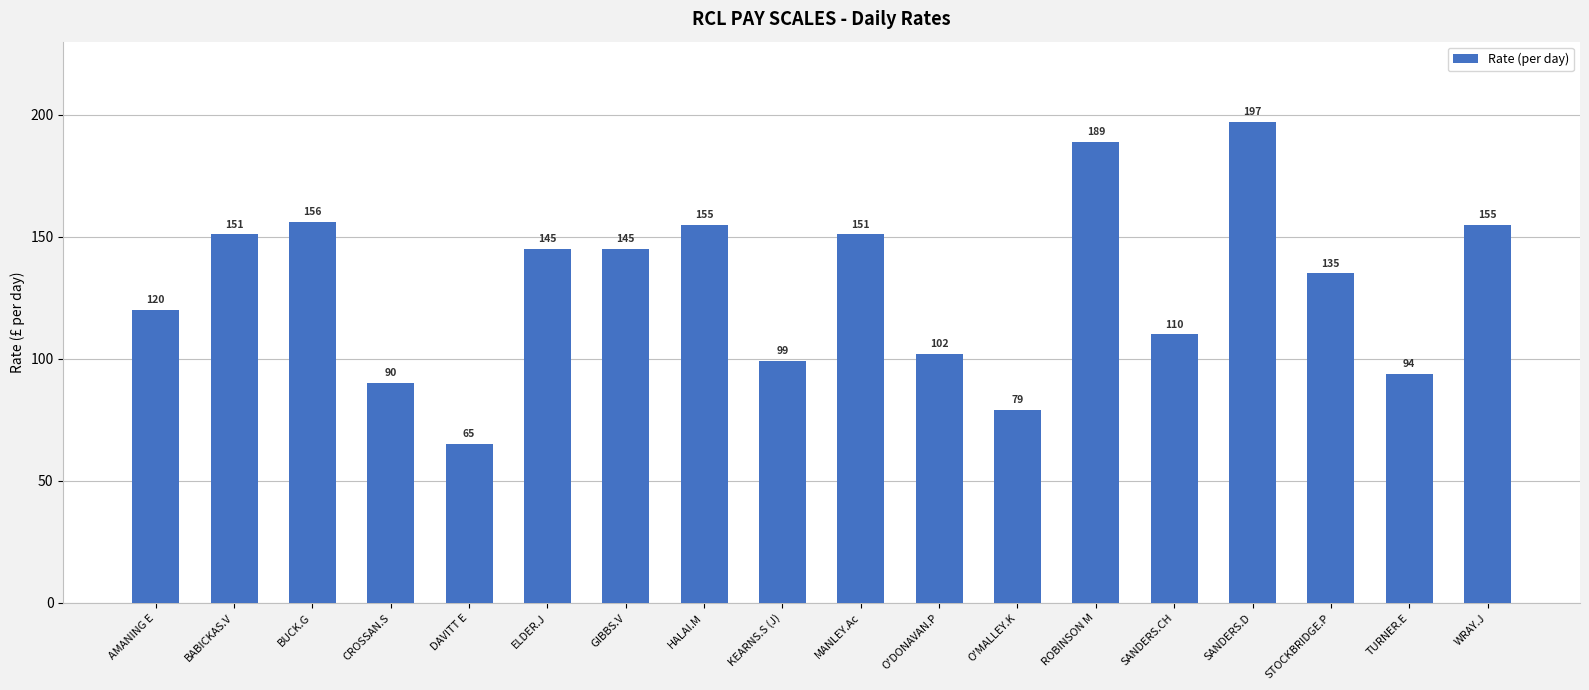

What is the greatest value displayed?

197